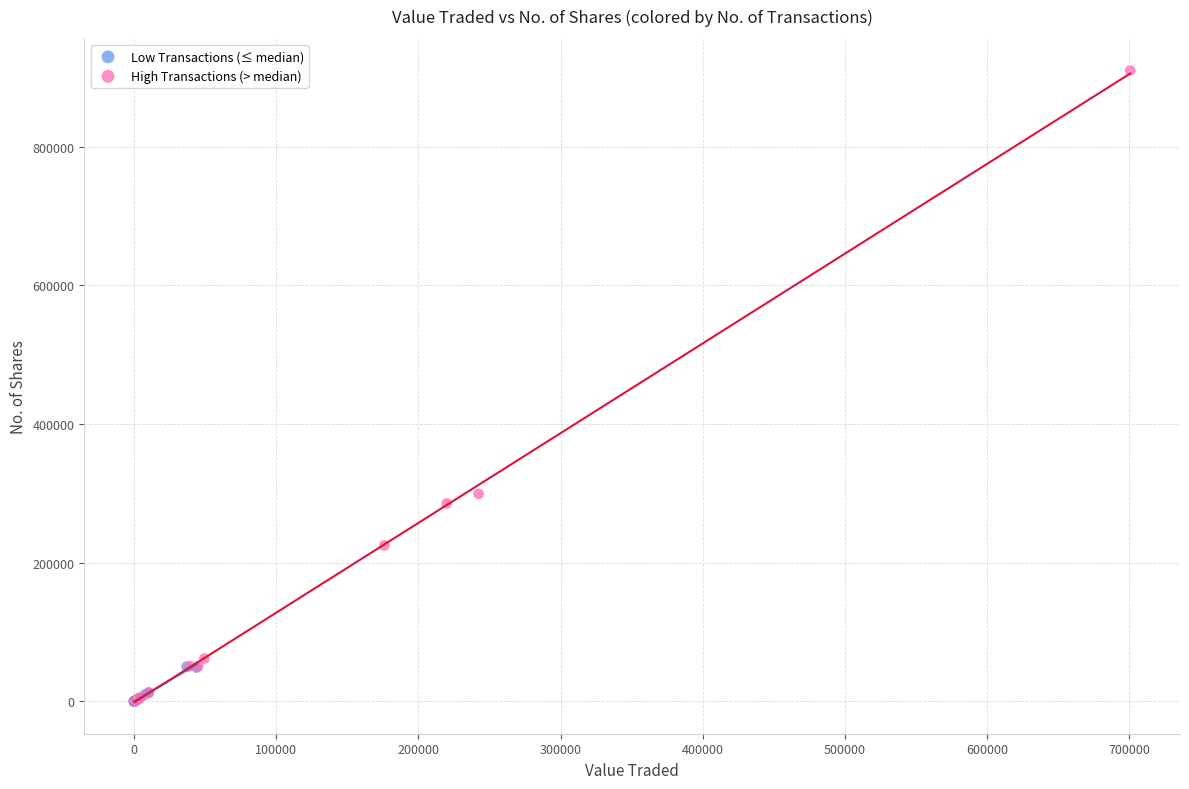

Which series reaches the maximum Y coordinate?

High Transactions (> median)